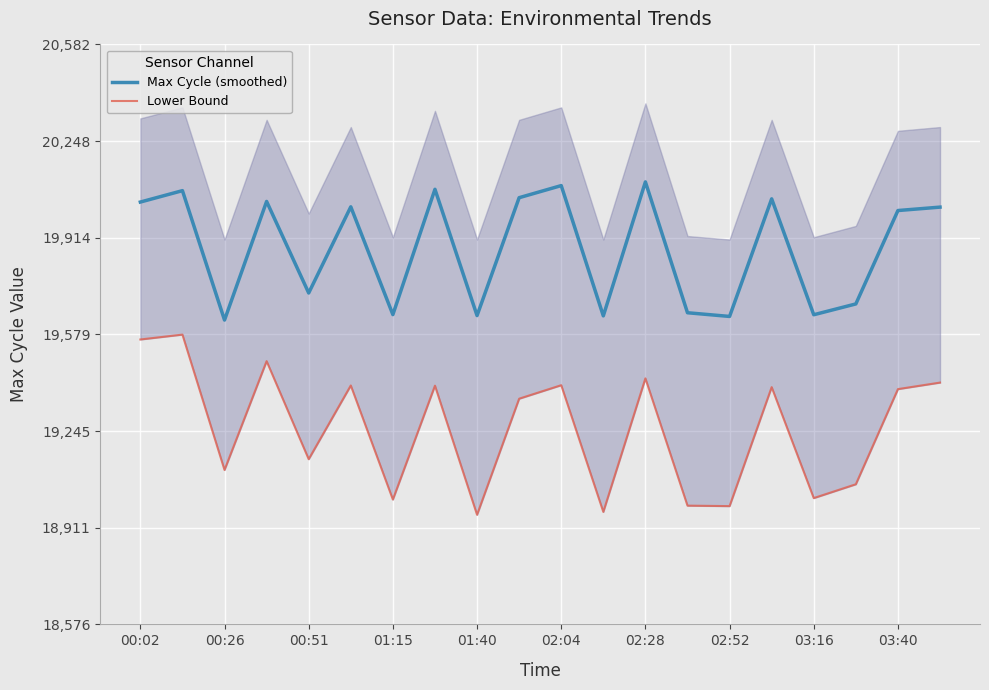

What are all the series names shown in the legend?

Max Cycle (smoothed), Lower Bound